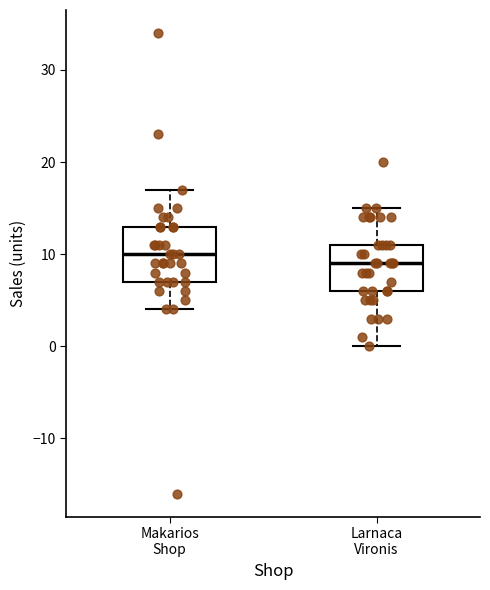

Reading left to right, transcribe this box plot: for each box, give where its median line is, the range the box spans, and where its two whiskers end, as read against the y-axis. The values are not printed on the chart, so give them approximately, as read against the axis.

Makarios Shop: median 10, box 7 to 13, whiskers 4 to 17
Larnaca Vironis: median 9, box 6 to 11, whiskers 0 to 15